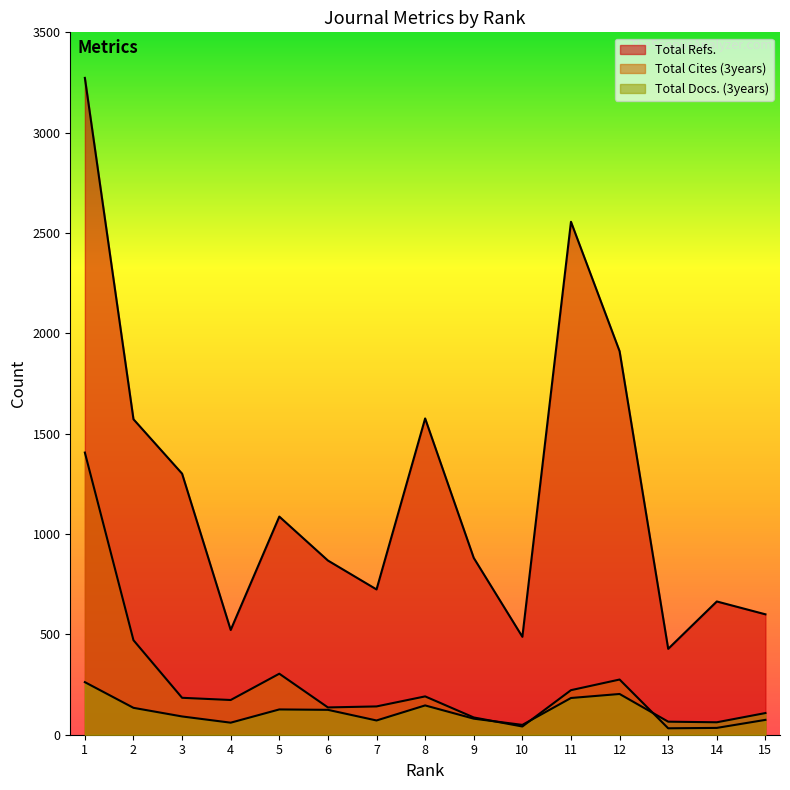

List the labels in order of Total Docs. (3years) value, largest first.

1, 12, 11, 8, 2, 5, 6, 15, 3, 9, 7, 13, 14, 4, 10